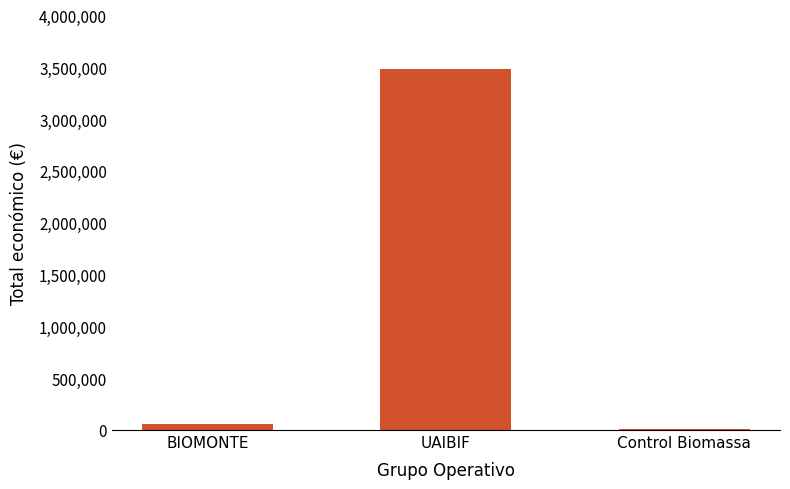

Which category has the highest value across all series?

UAIBIF